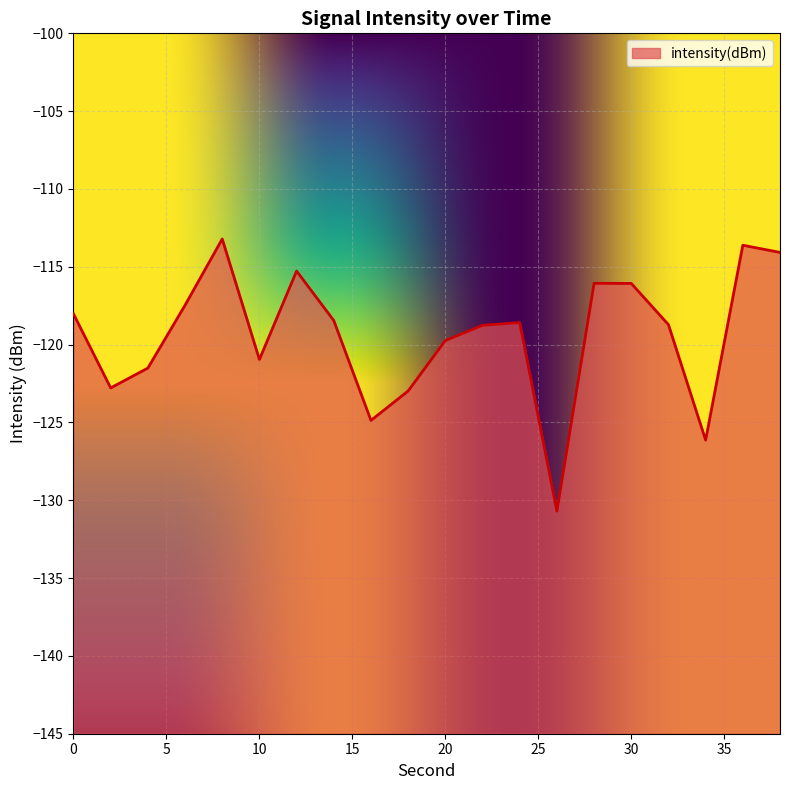

What is the value of the 13th point from the left?

-118.6